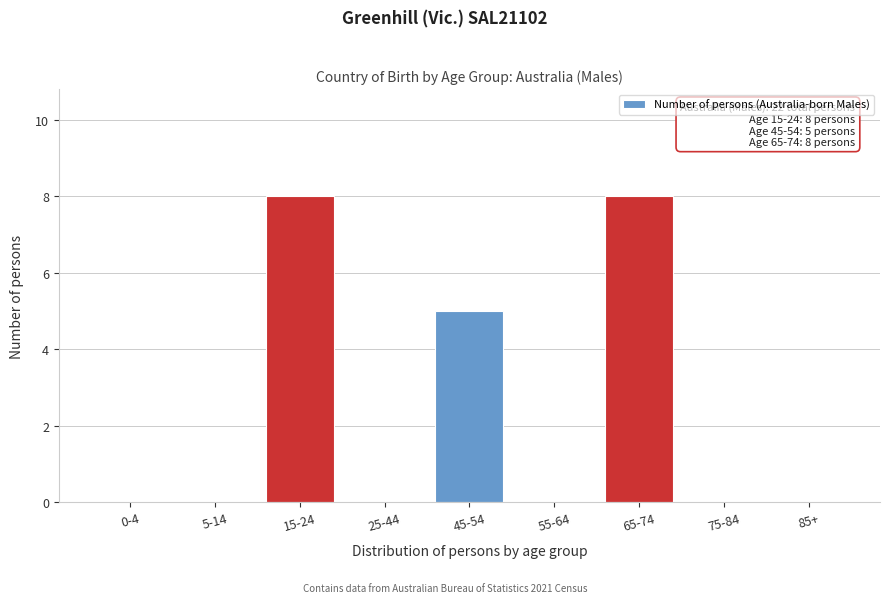

What is the greatest value displayed?

8